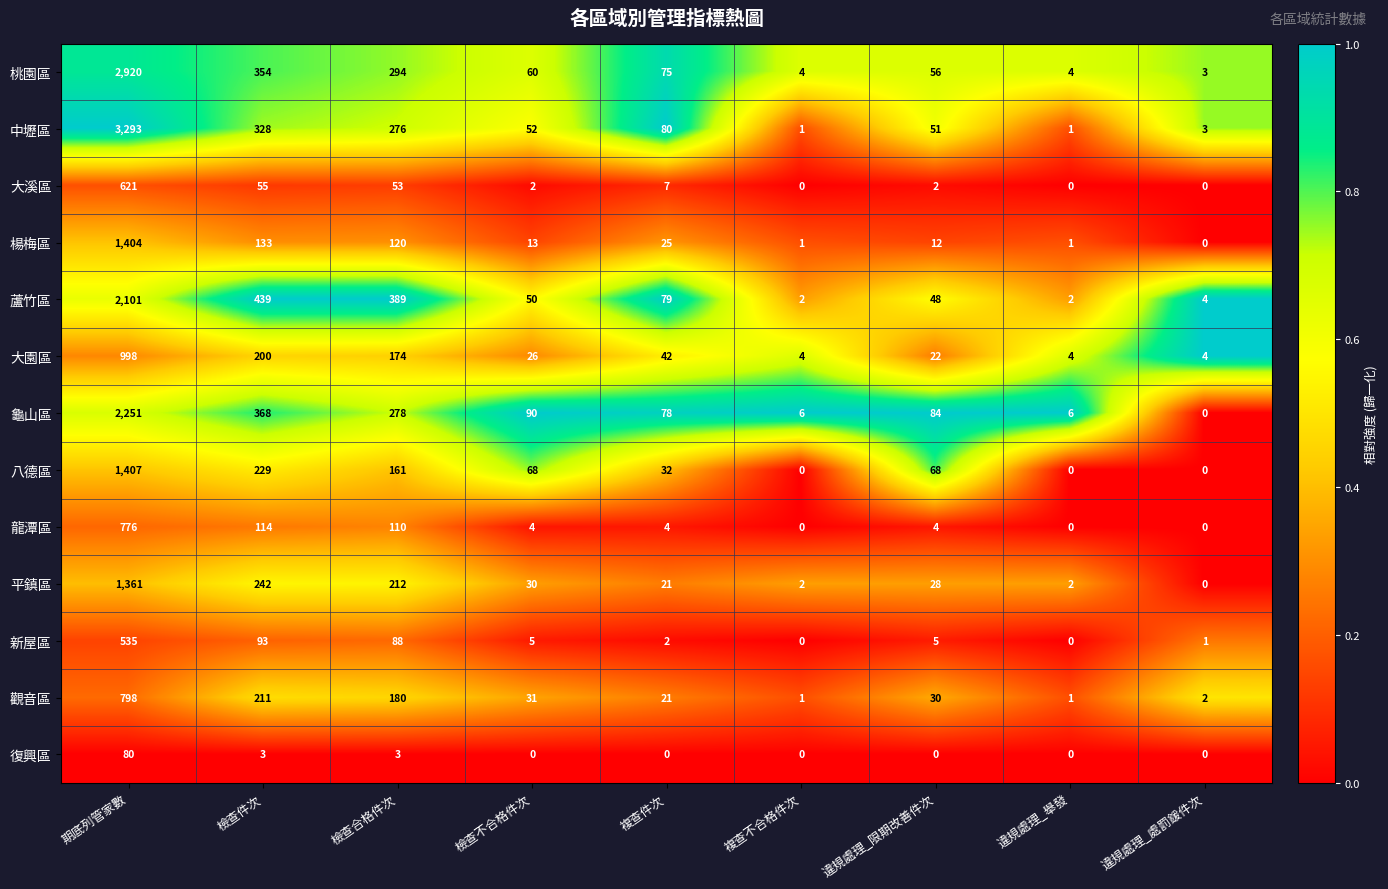

Is it true that 蘆竹區 equals 2 at 違規處理_舉發?

True